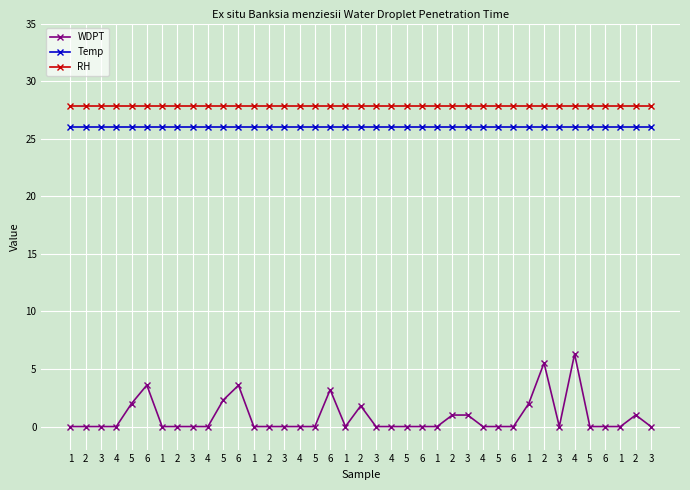

True or false: RH has more than 2 points higher than both neighbors.

False